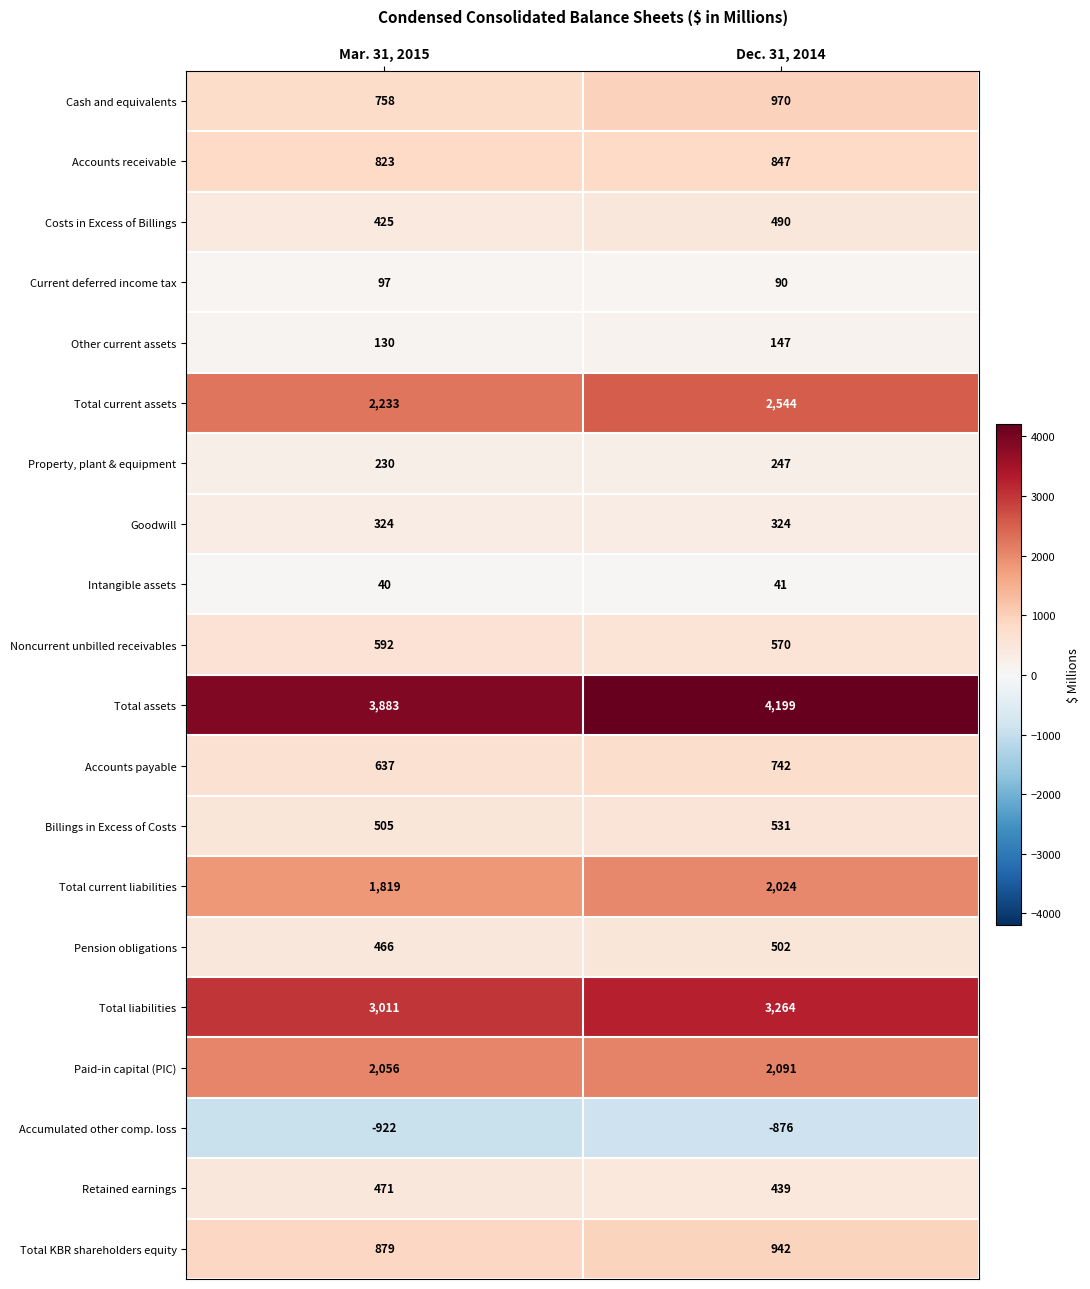

What is the total value across all series at Dec. 31, 2014?

20128